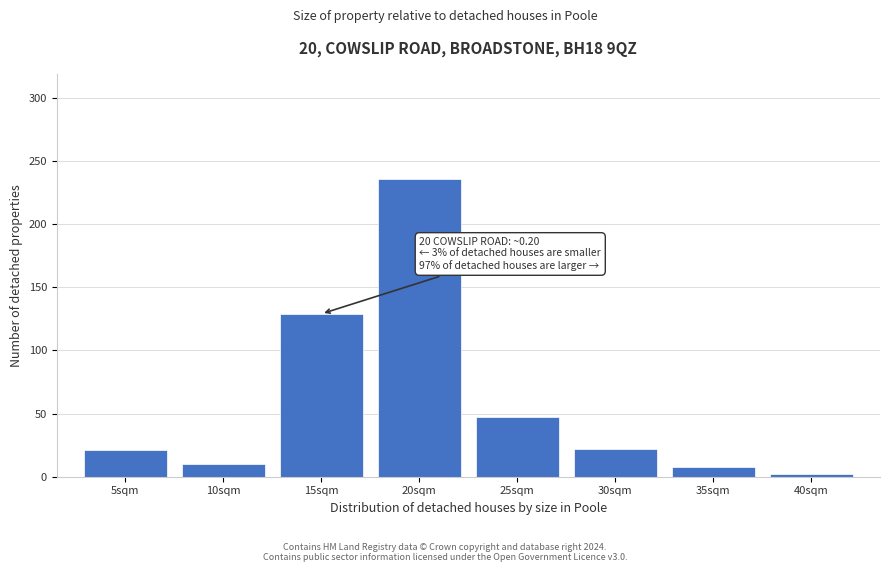

Between 20sqm and 5sqm, which is larger?

20sqm